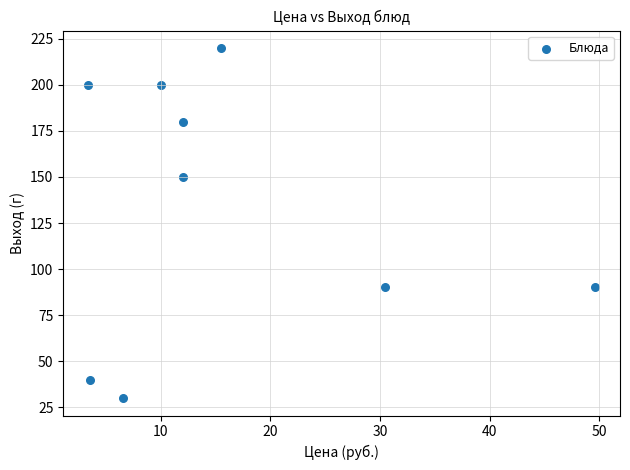

What Y value in the scatter plot is closest to 125?

150